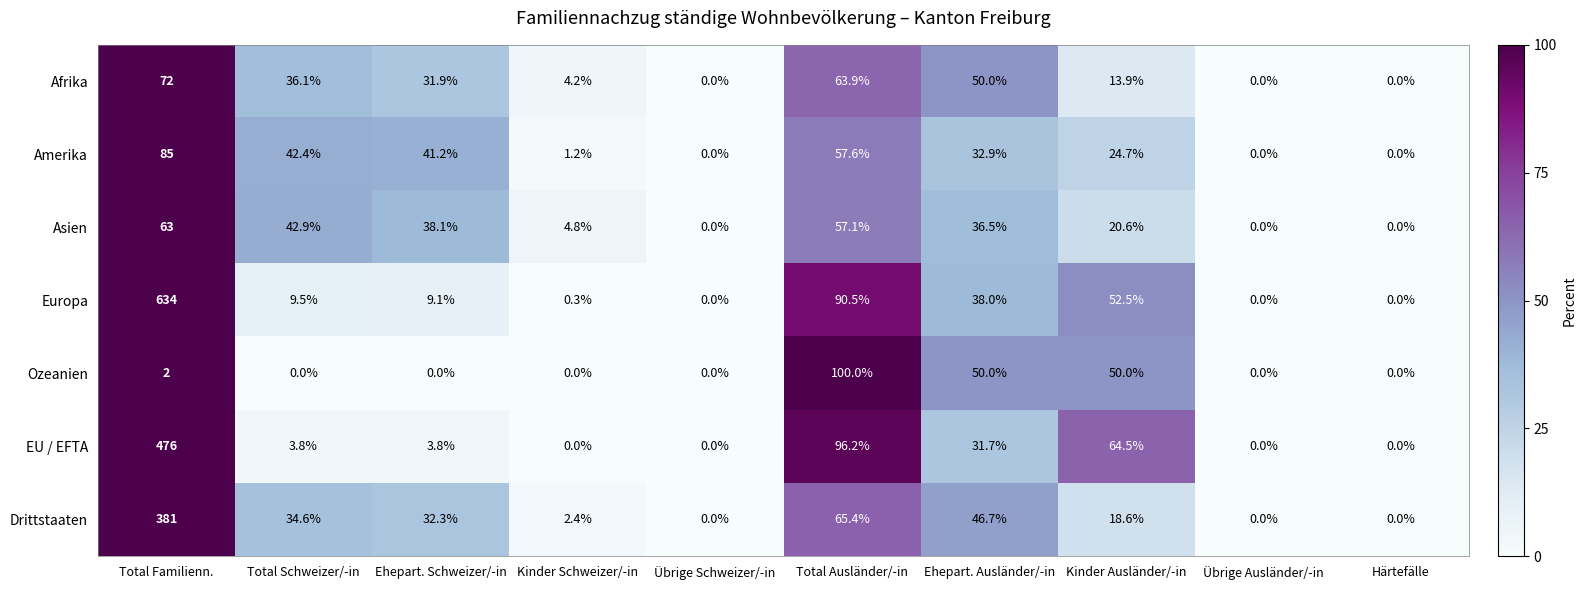

What is the total value across all series at Kinder Schweizer/-in?

12.9